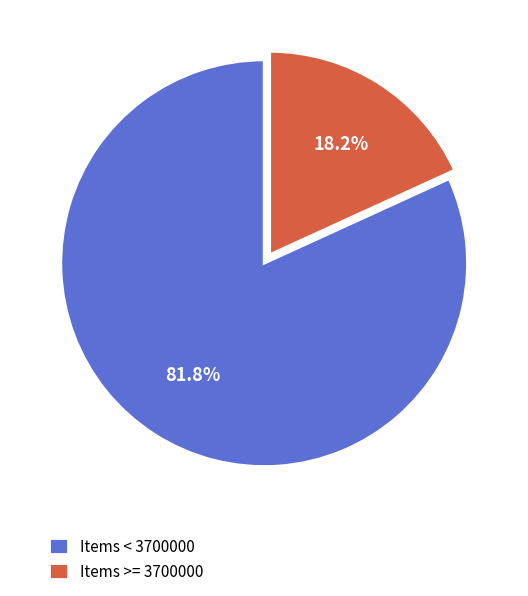

Rank the categories by value from lowest to highest.

Items >= 3700000, Items < 3700000